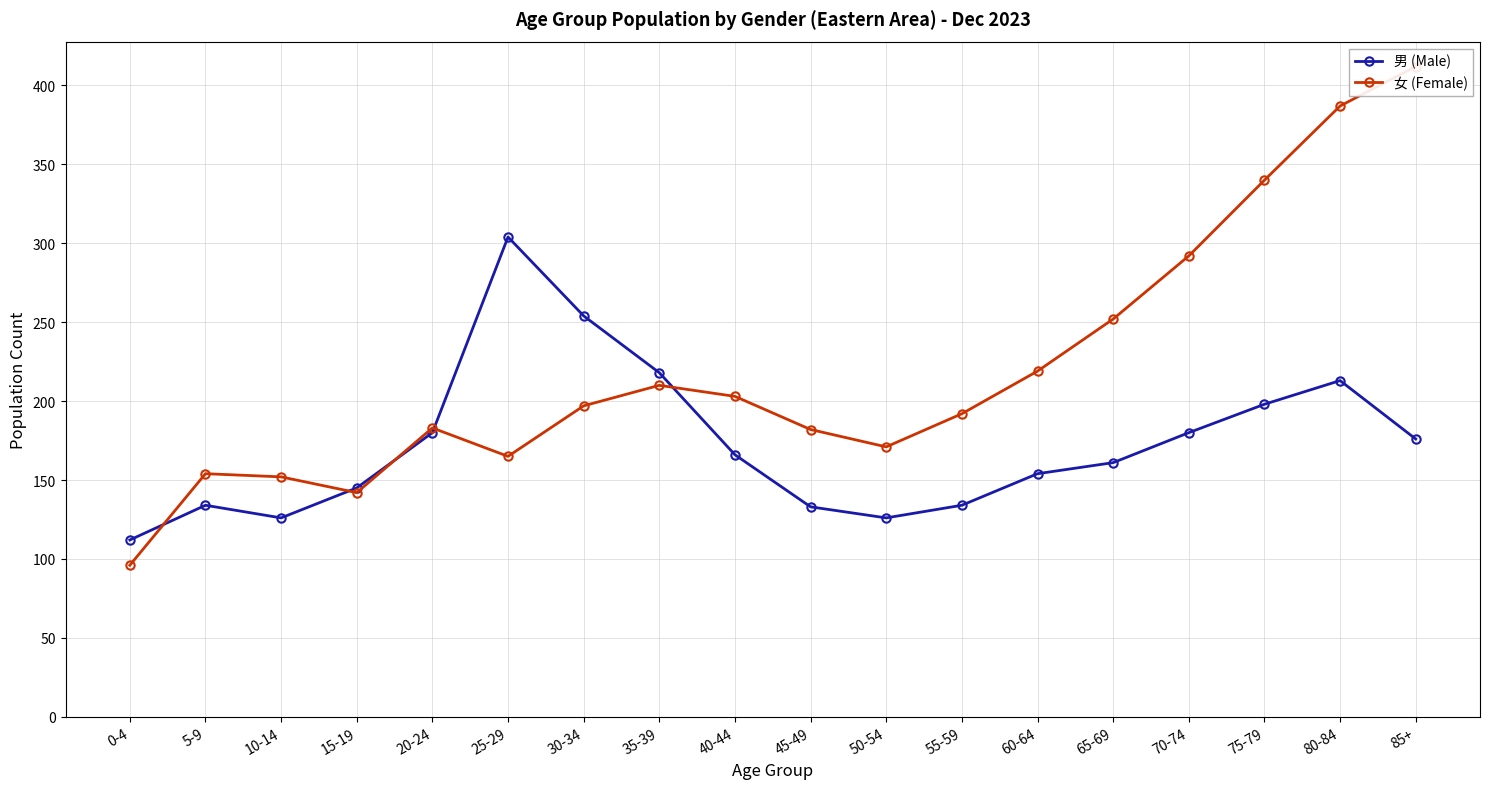

True or false: 女 (Female) has a value of 412 at 85+.

True